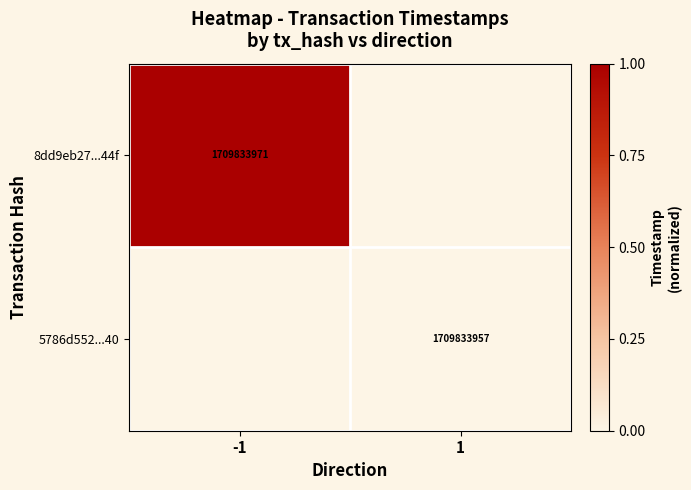

The 5786d552...40 series shows 1709833957 at 1. True or false?

True